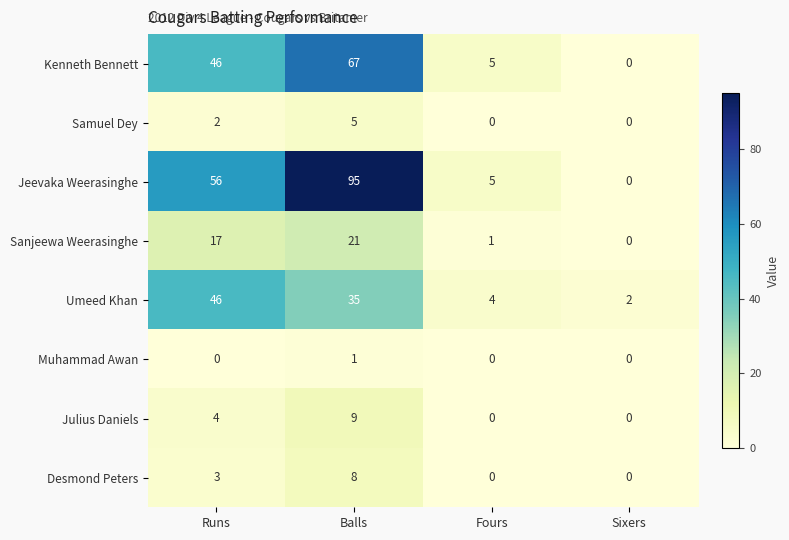

Which category has the highest value in the Desmond Peters series?

Balls